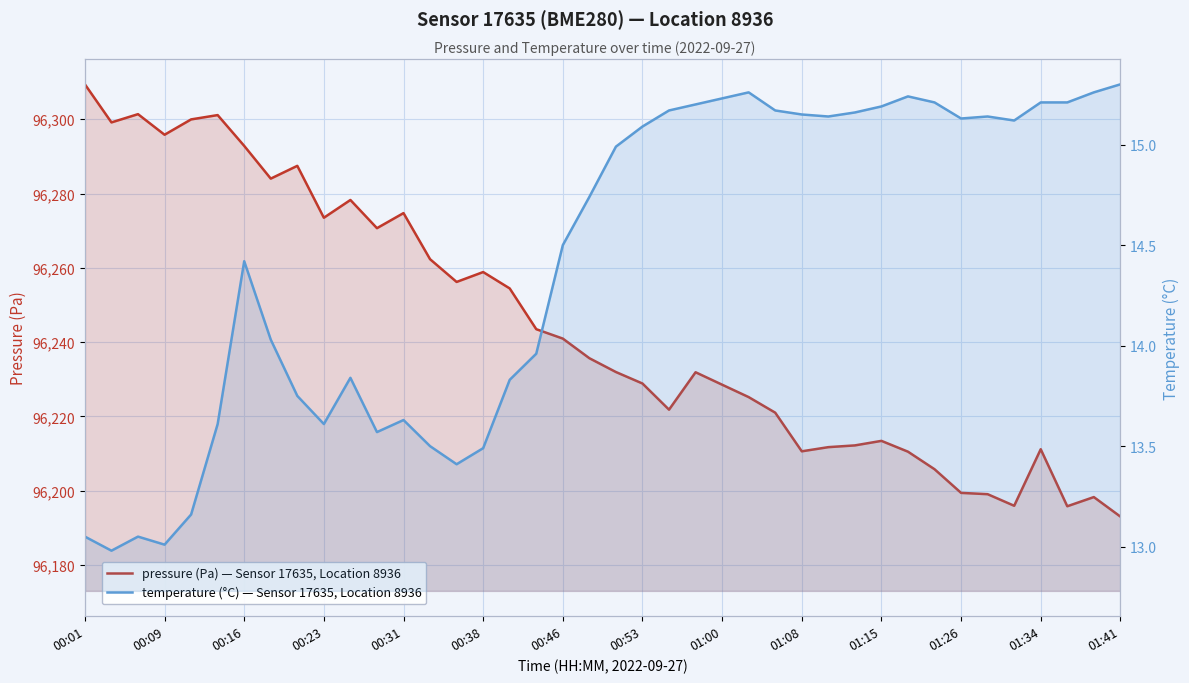

What is the sum of the pressure (Pa) — Sensor 17635, Location 8936 values at 22 and 28?

192433.6